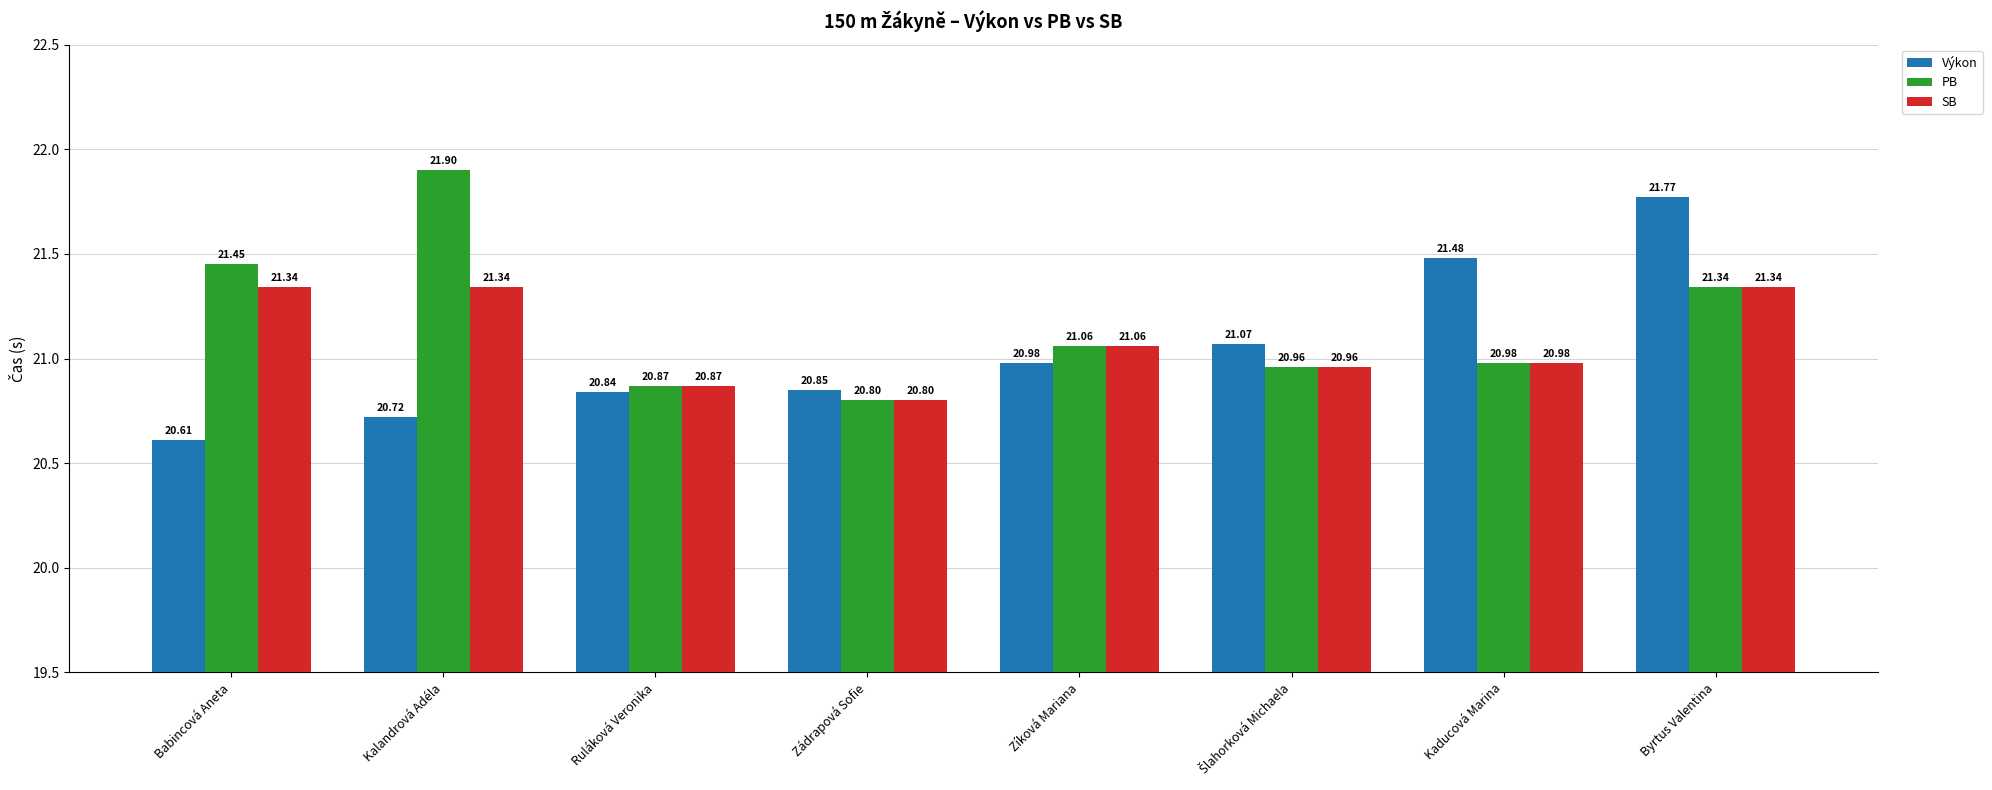

What value does the SB series have at Babincová Aneta?

21.3